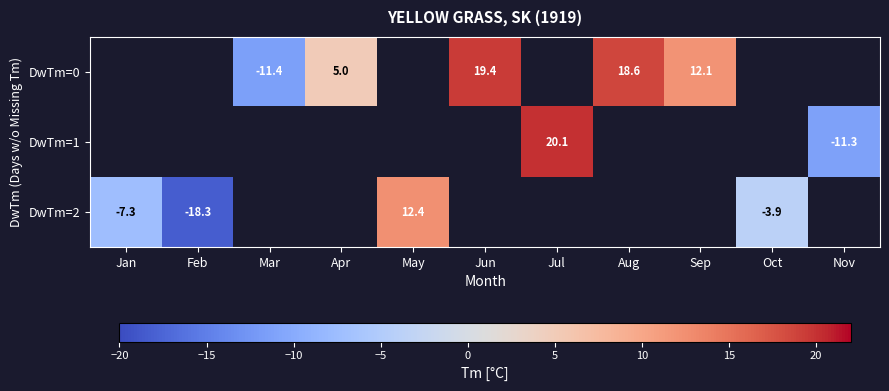

Is it true that DwTm=1 equals -15.1 at Nov?

False